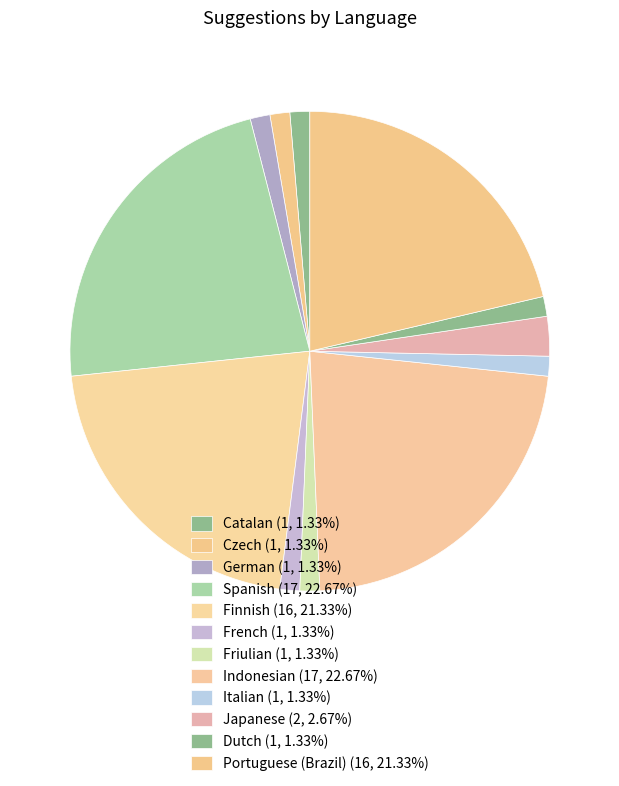

How many segments does this pie chart have?

12